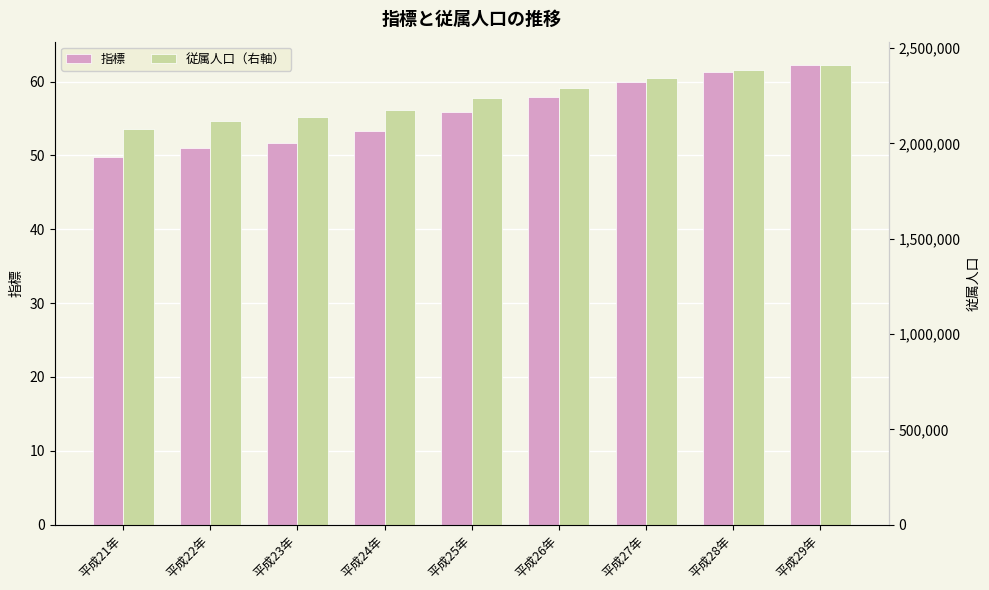

How many bars are there in each group?

2